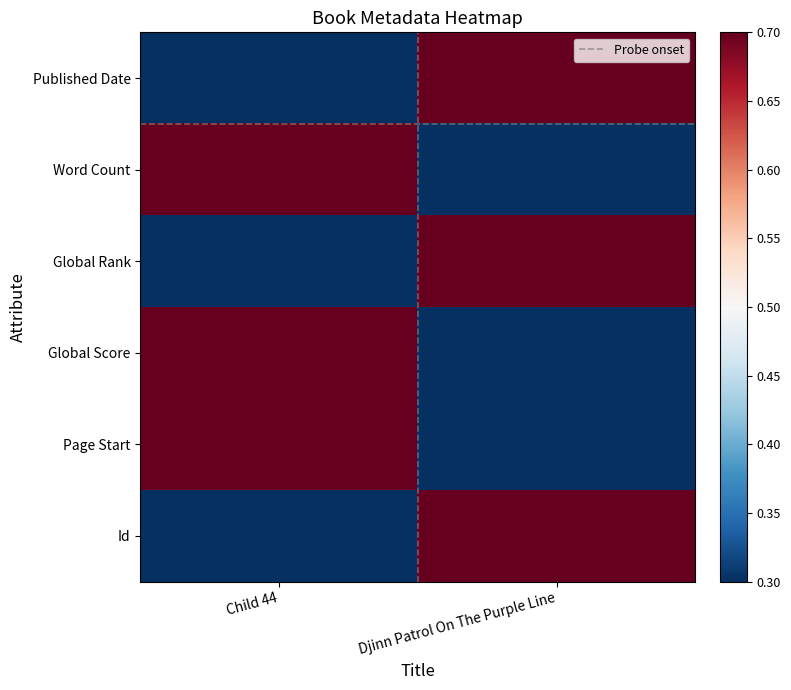

What is the minimum value shown in the chart?

0.3